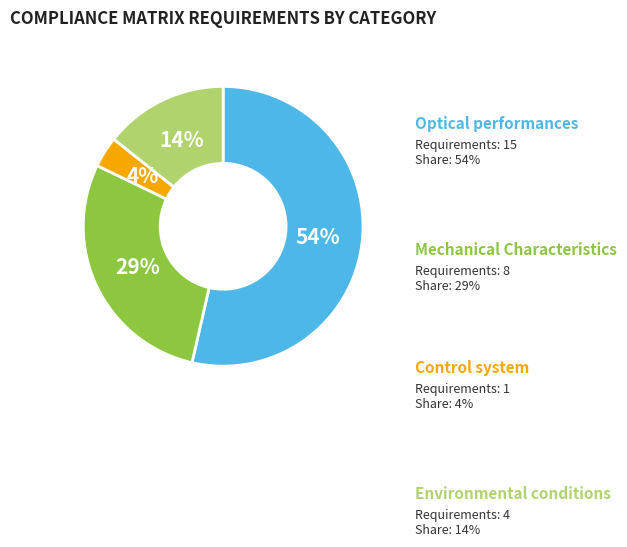

To the nearest percent, what is the difference between the largest and smallest slice percentages?

50%